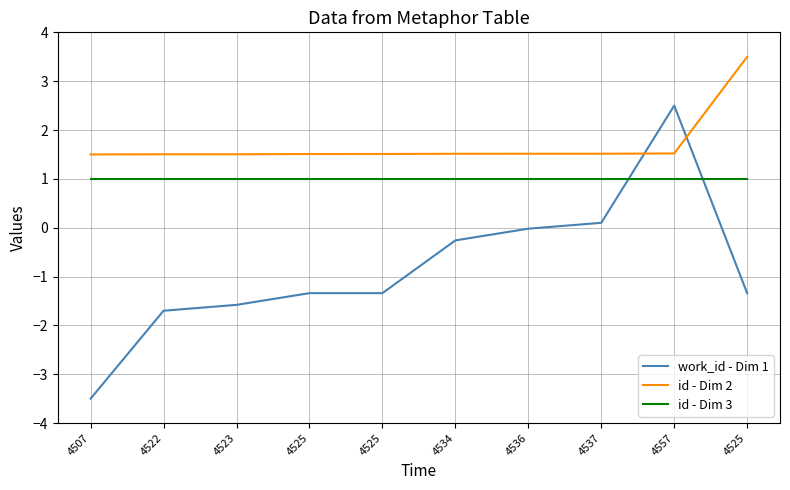

What is the difference between the maximum and minimum values in the work_id - Dim 1 series?

6.0